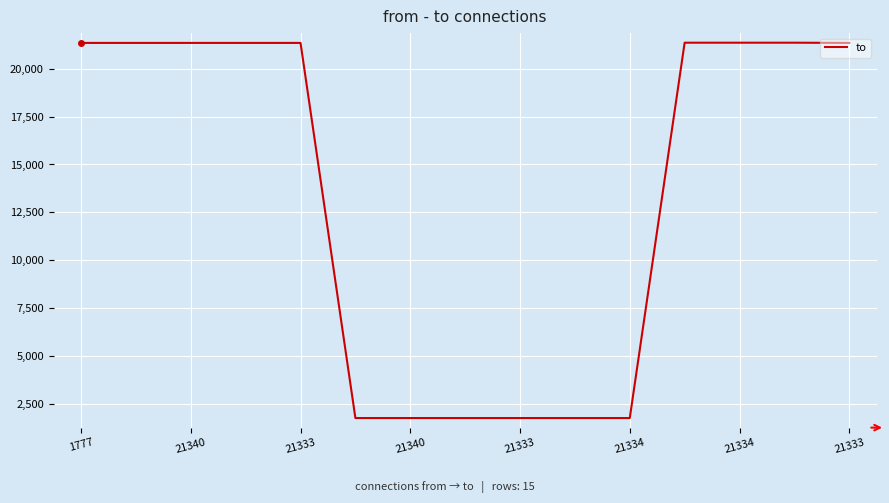

What is the greatest value displayed?

21352